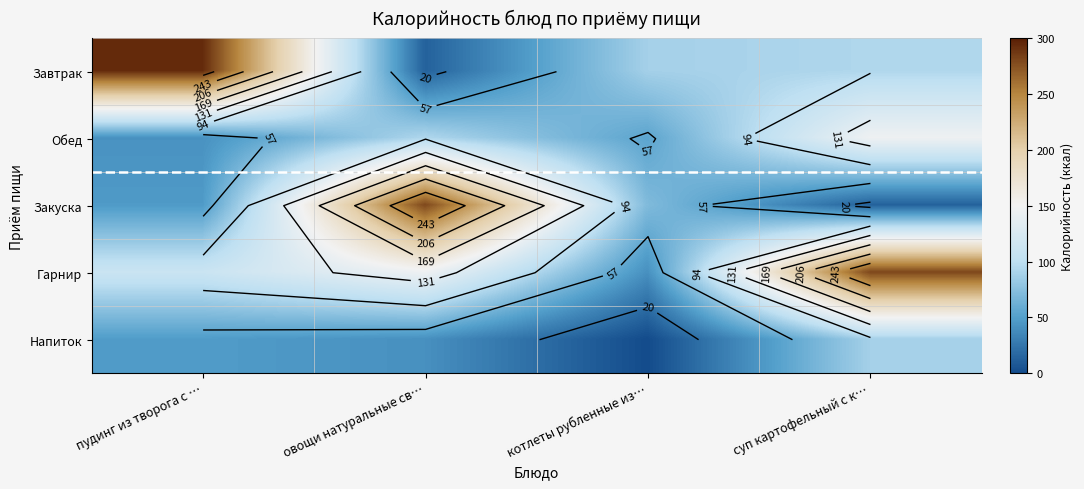

Rank the categories by Гарнир value from highest to lowest.

суп картофельный с к…, овощи натуральные св…, пудинг из творога с …, котлеты рубленные из…